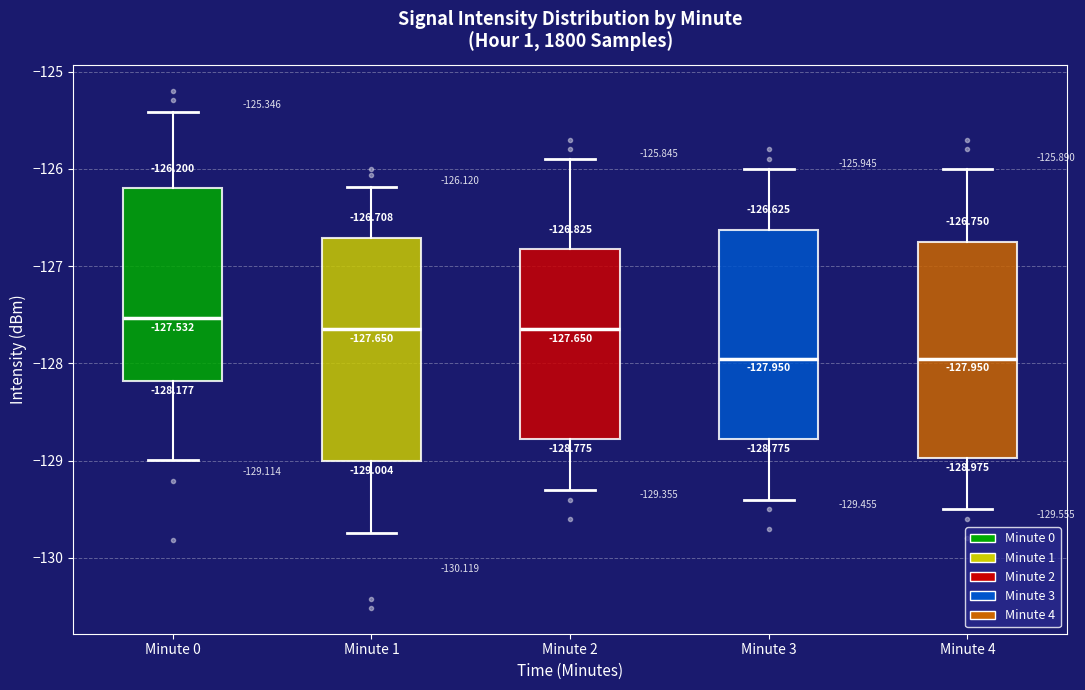

Which box has the highest median line?

Minute 0